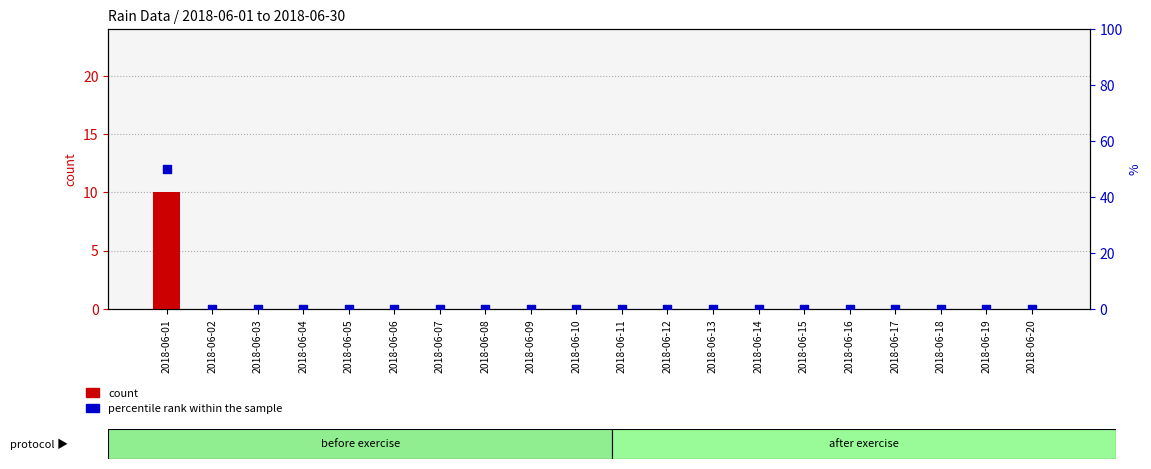

Which series reaches the minimum Y coordinate?

count